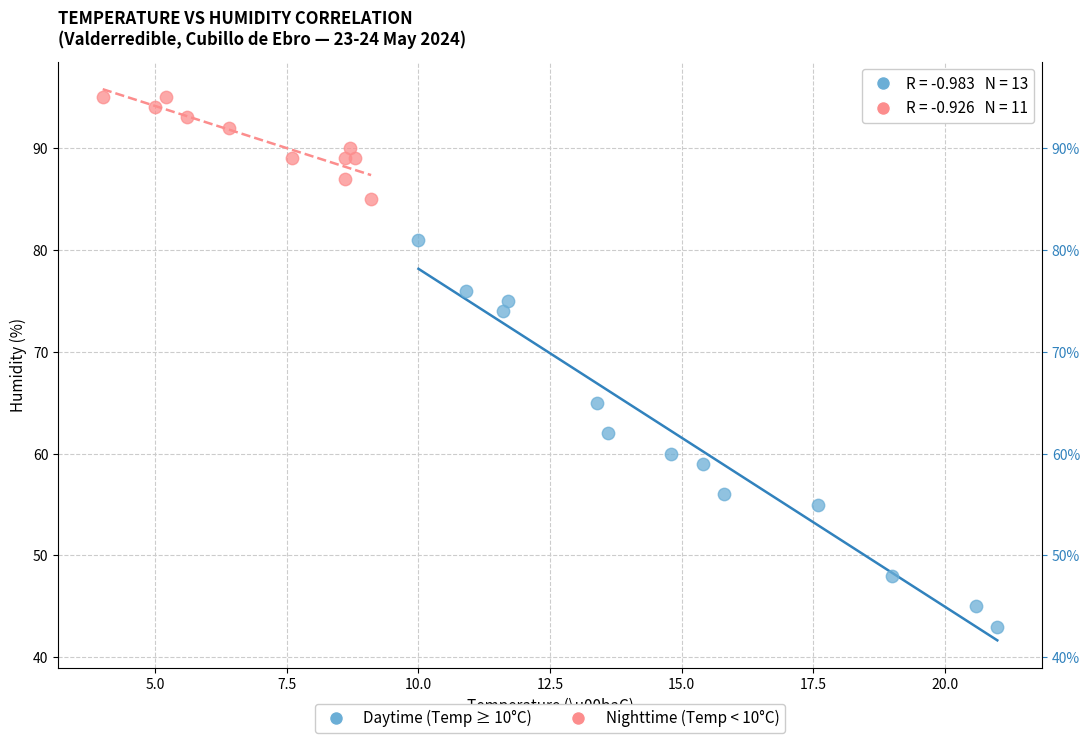

Which series reaches the maximum Y coordinate?

Nighttime (Temp < 10°C)